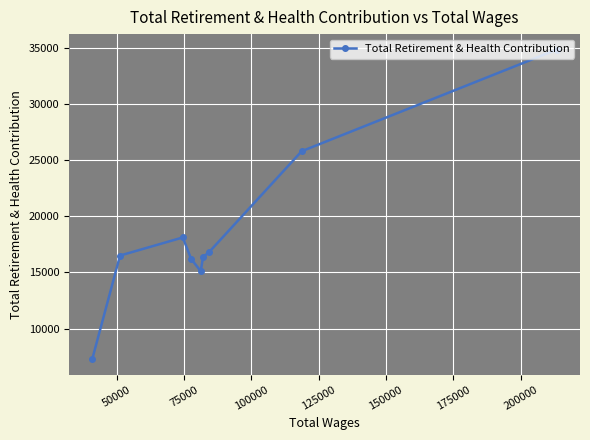

What is the difference between the second highest and minimum values?

18534